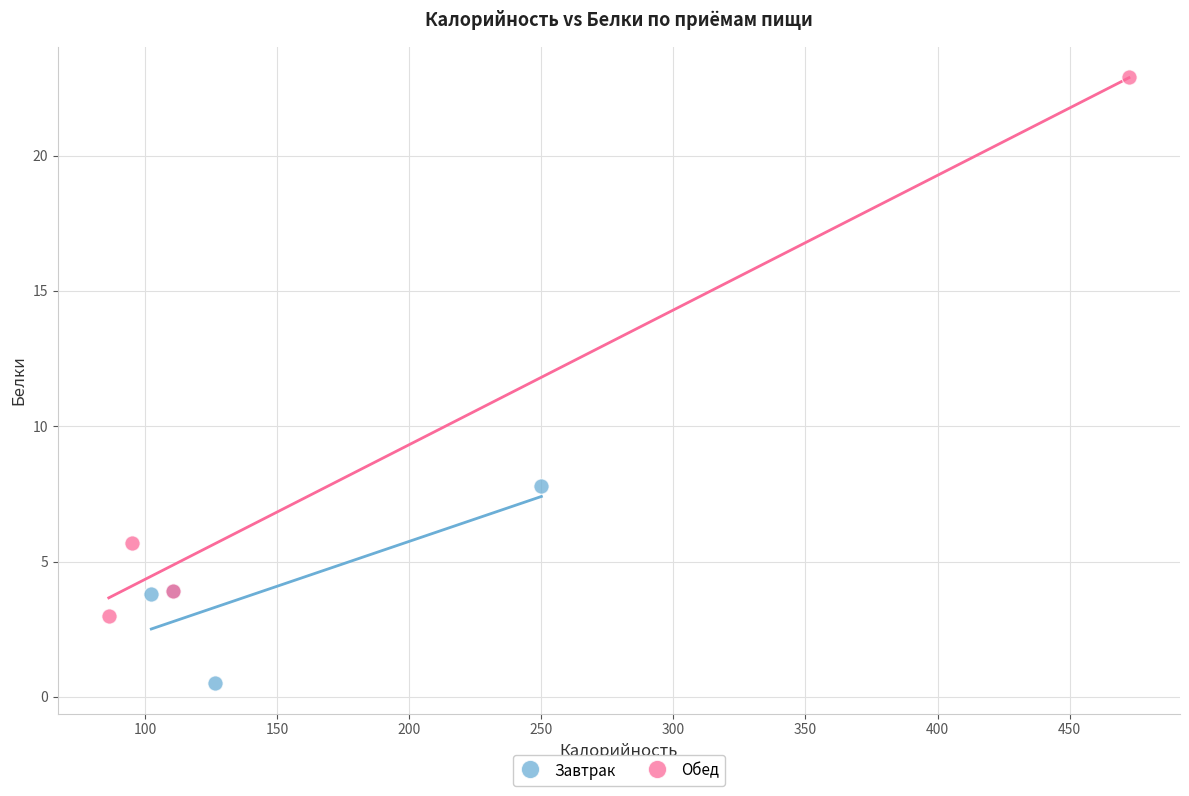

Which series has the widest spread of Y values?

Обед